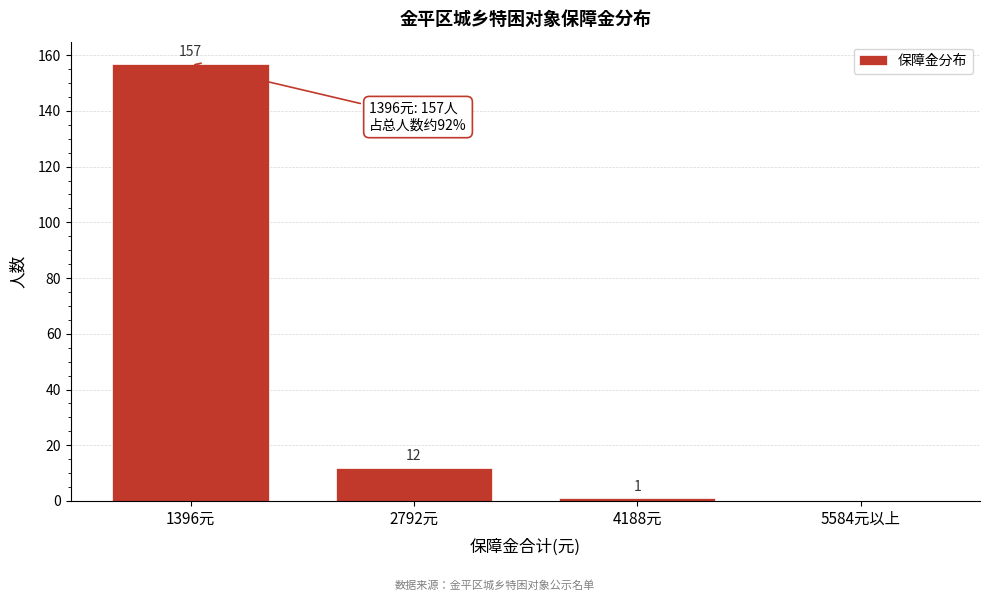

Reading left to right, extract all data points from this chart.

1396元=157	2792元=12	4188元=1	5584元以上=0